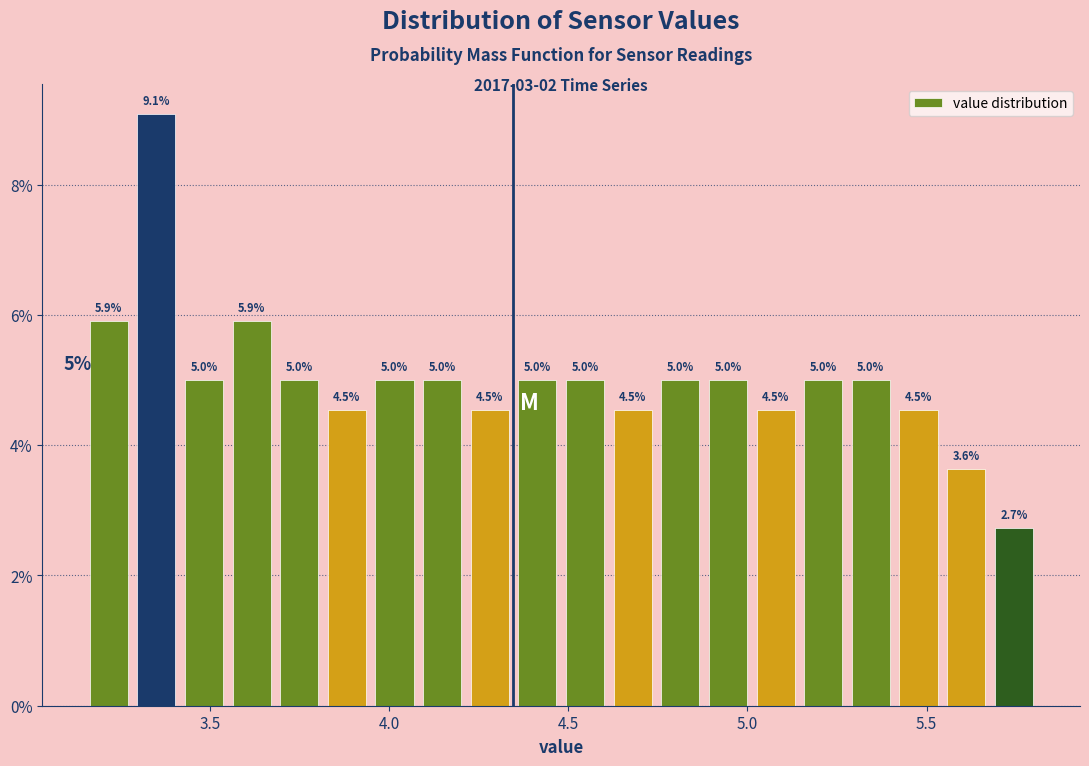

Around what value on the x-axis is the tallest bar? Give the approximate position of its centre, as read against the axis.

3.35